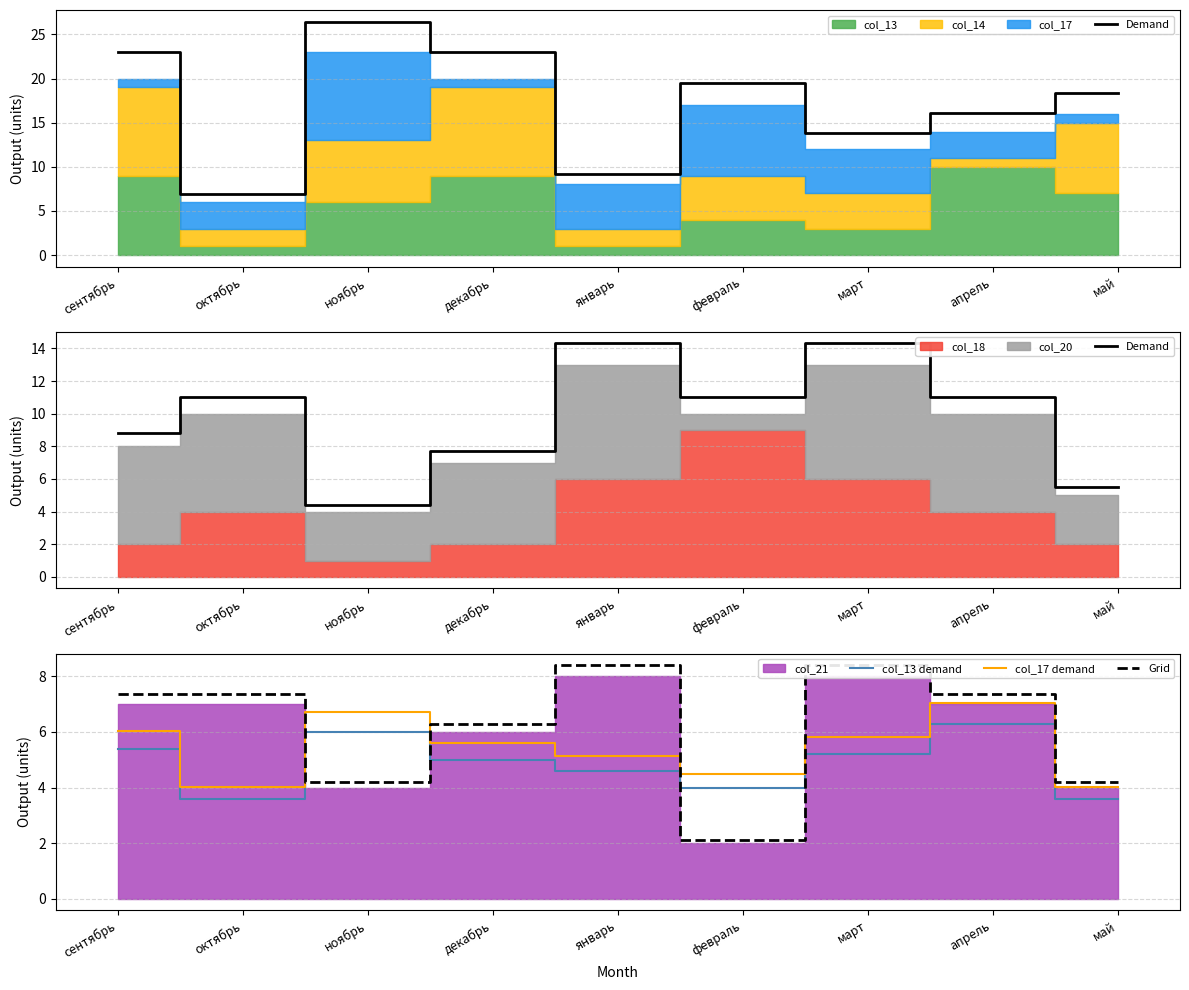

Rank the series by their maximum value, from highest to lowest.

Demand, Grid, col_17 demand, col_13 demand